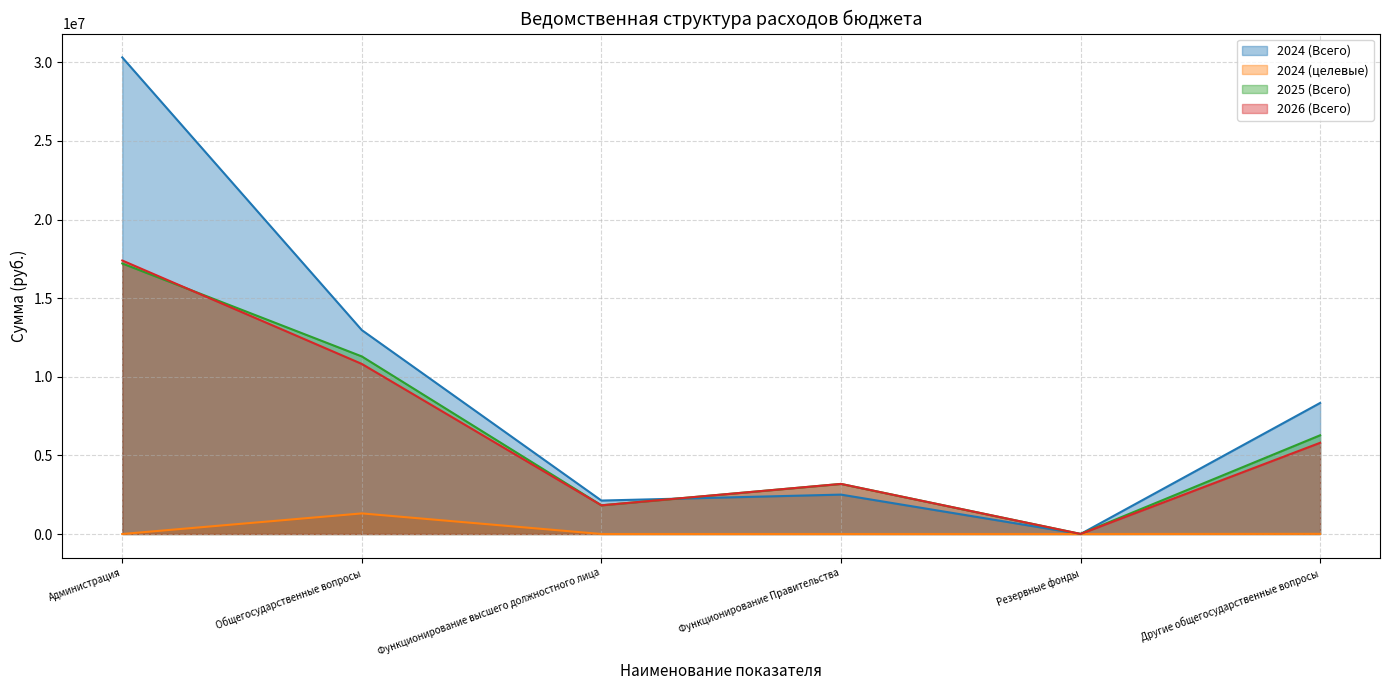

True or false: 2024 (целевые) and 2024 (Всего) cross at least once.

False